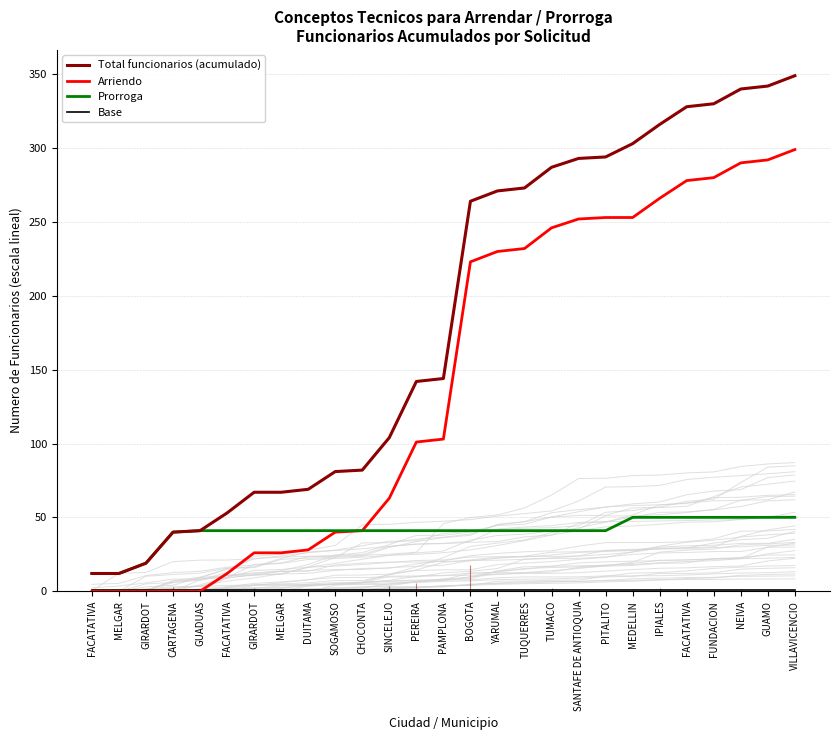

True or false: Total funcionarios (acumulado) has more than 1 points higher than both neighbors.

False